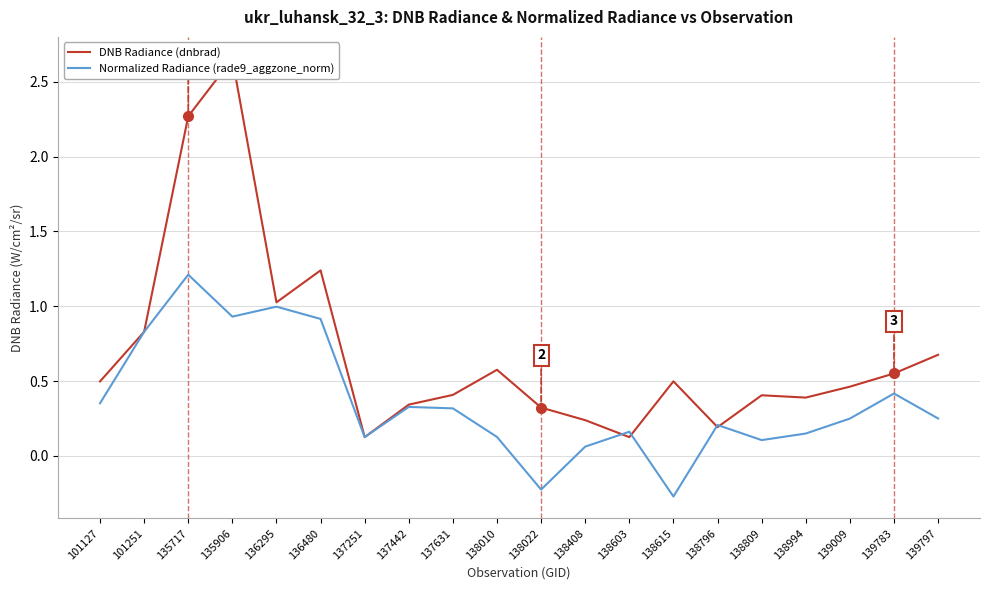

Does the chart display data point markers on the line(s)?

No